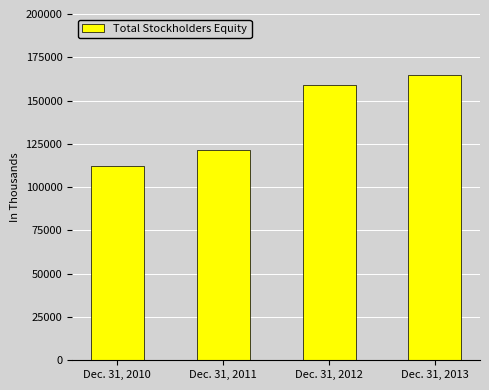

The value at Dec. 31, 2011 is 121465. True or false?

True